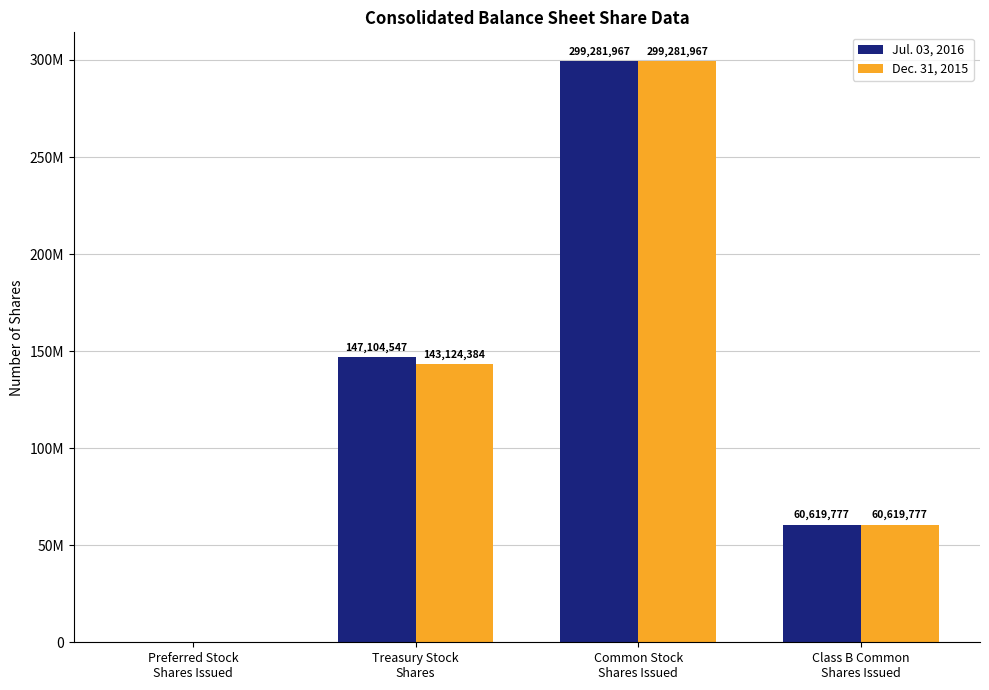

Are the bars grouped side by side (vs. stacked)?

Yes